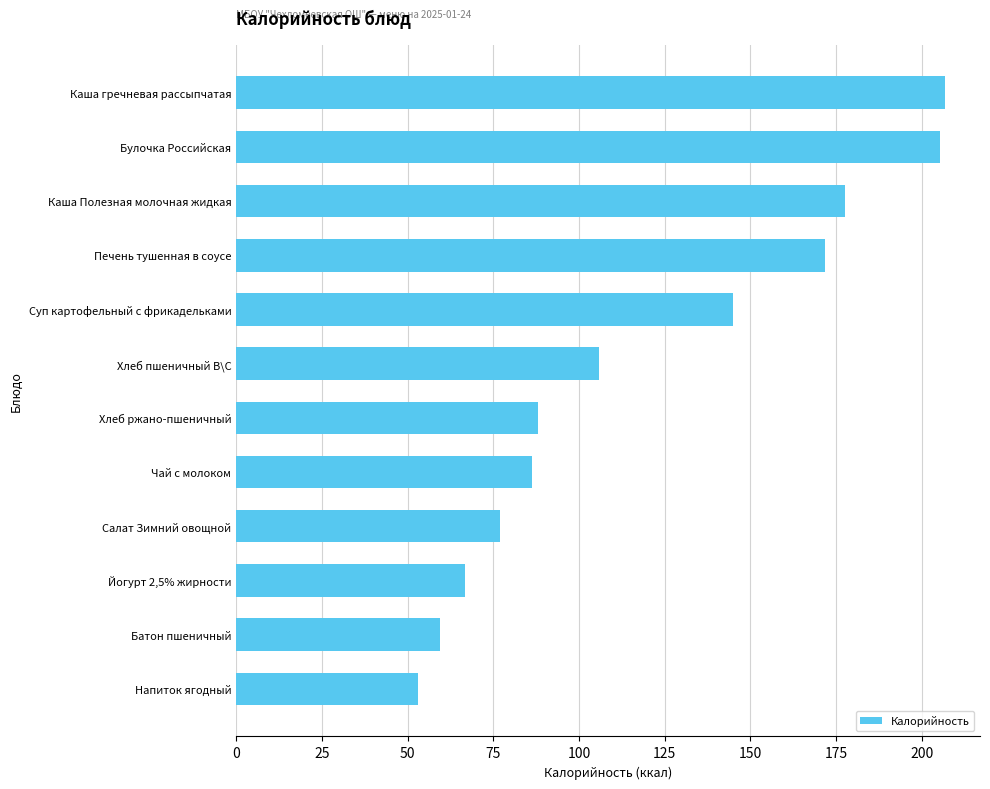

What is the difference between the values at Хлеб ржано-пшеничный and Батон пшеничный?

28.5